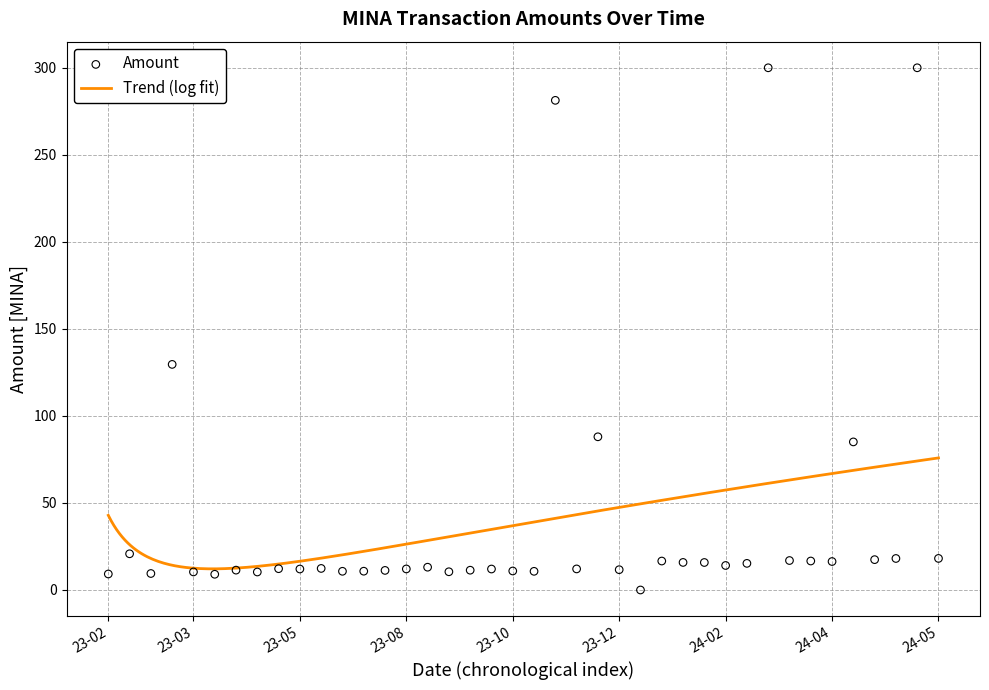

What is the change in value from 2024-04-15 to 2023-05-30?

-73.0